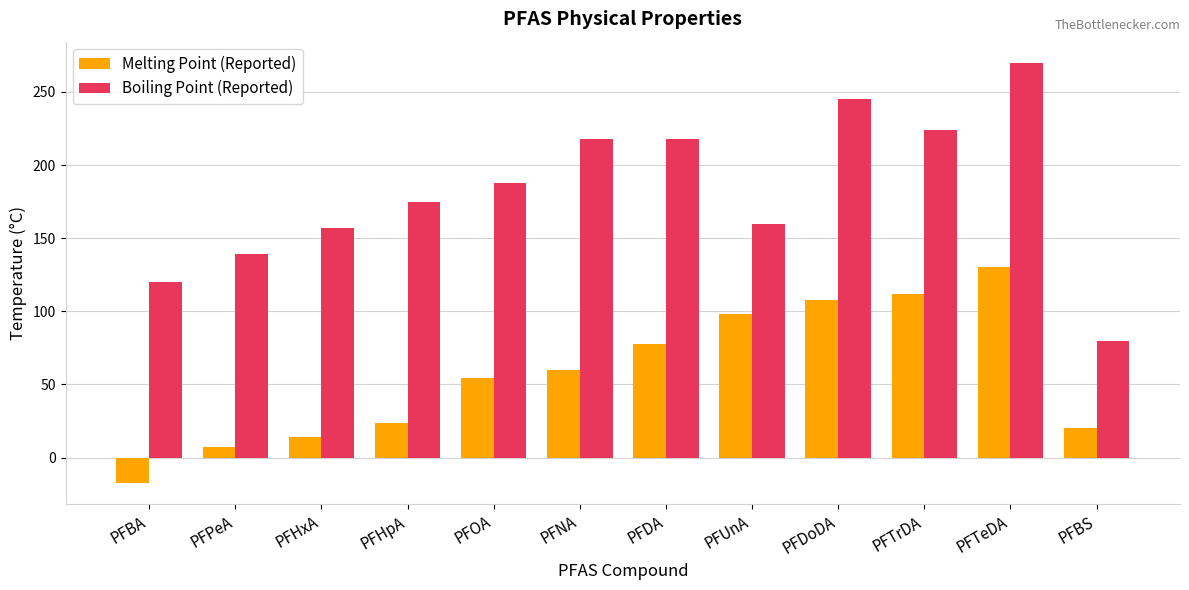

Where does the Melting Point (Reported) series first go above 60?

PFNA